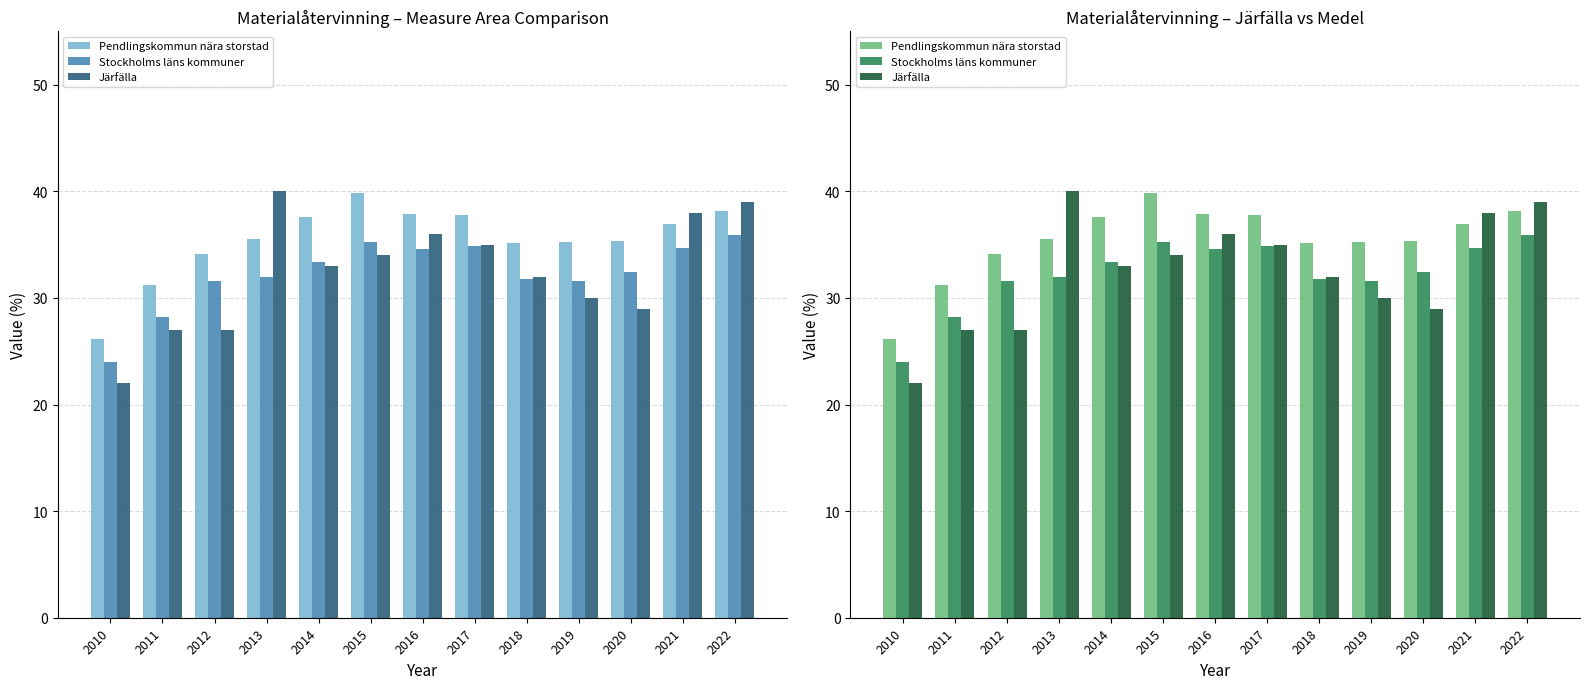

Where is Järfälla nearest to the value 31?

2018